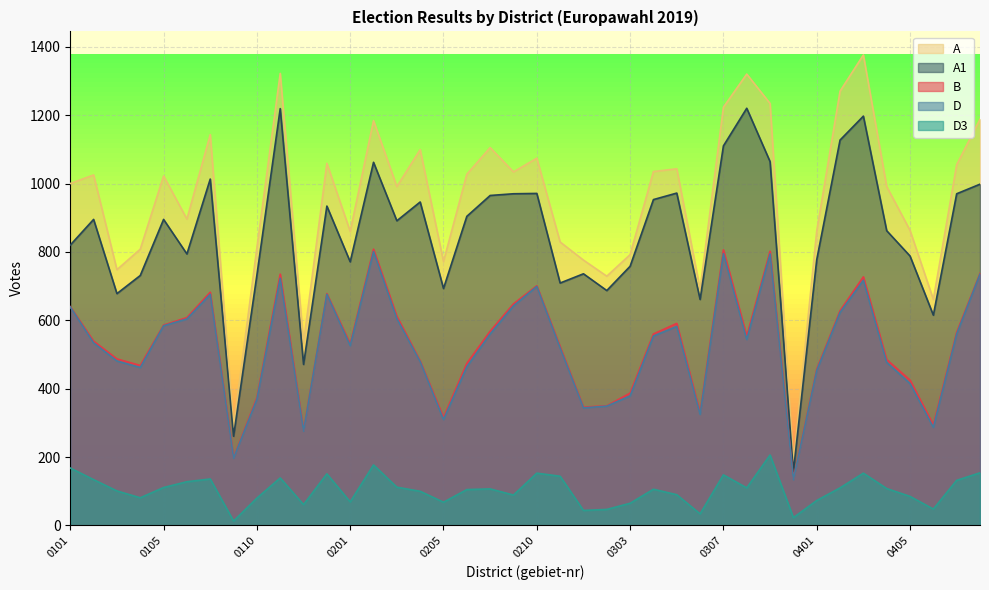

At which category is the sum across all series the highest?

0403